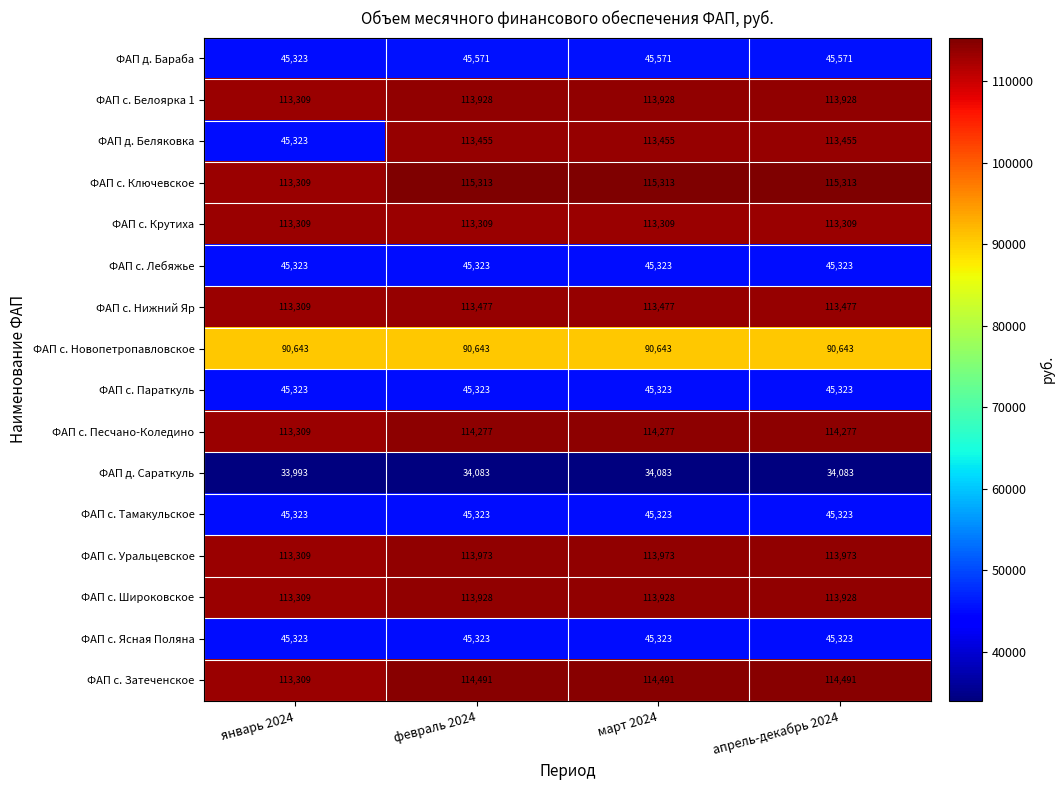

What is the maximum value for ФАП с. Ключевское?

115313